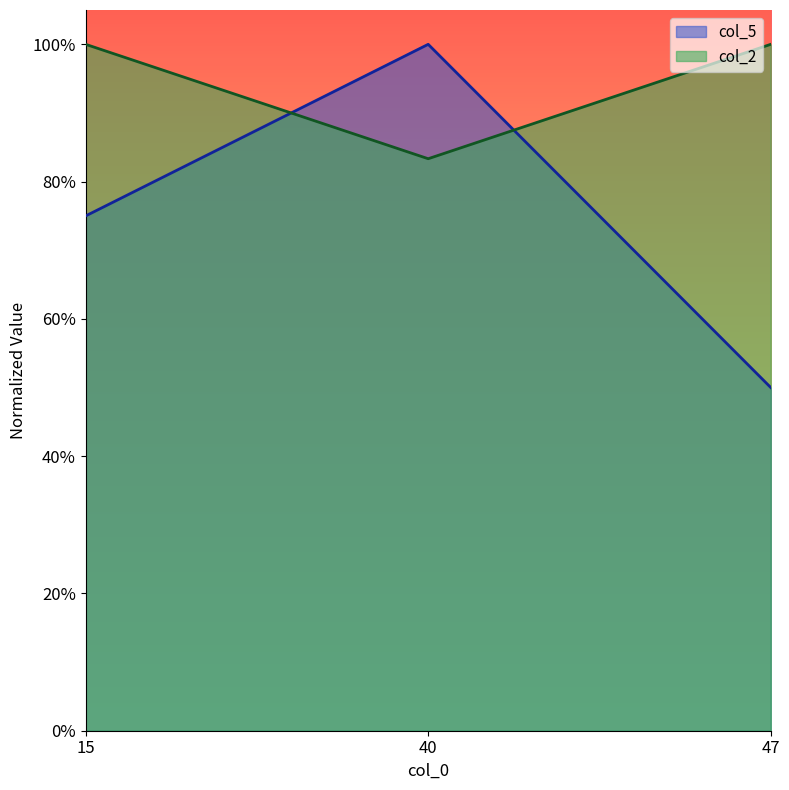

At which label is col_5 closest to 0?

47